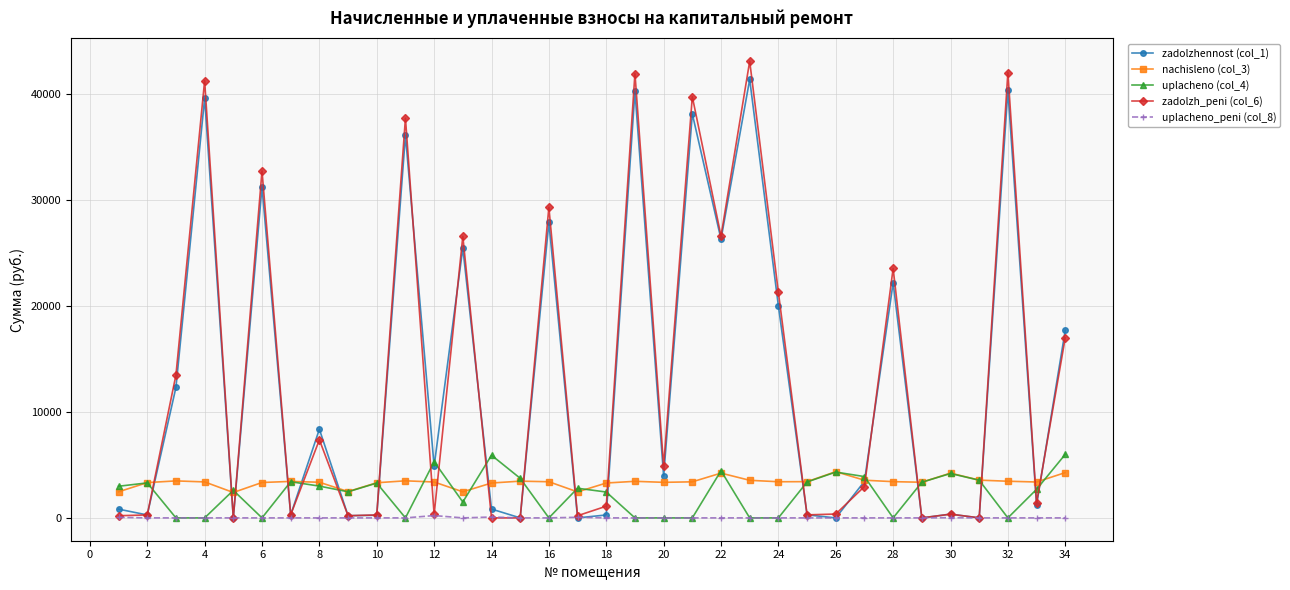

What is the value of the zadolzhennost (col_1) point at the 20th from the left?

3957.1